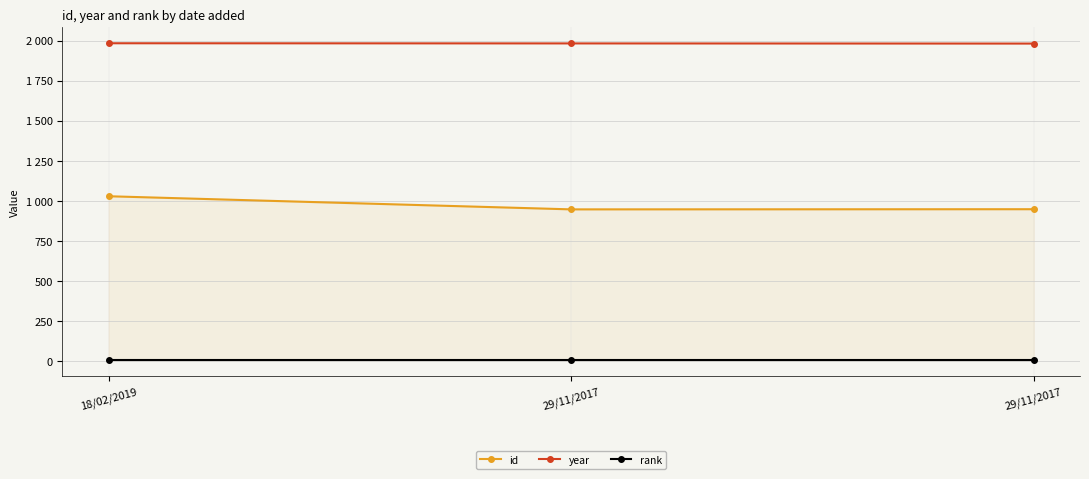

Is this an area chart (filled region under the line)?

Yes